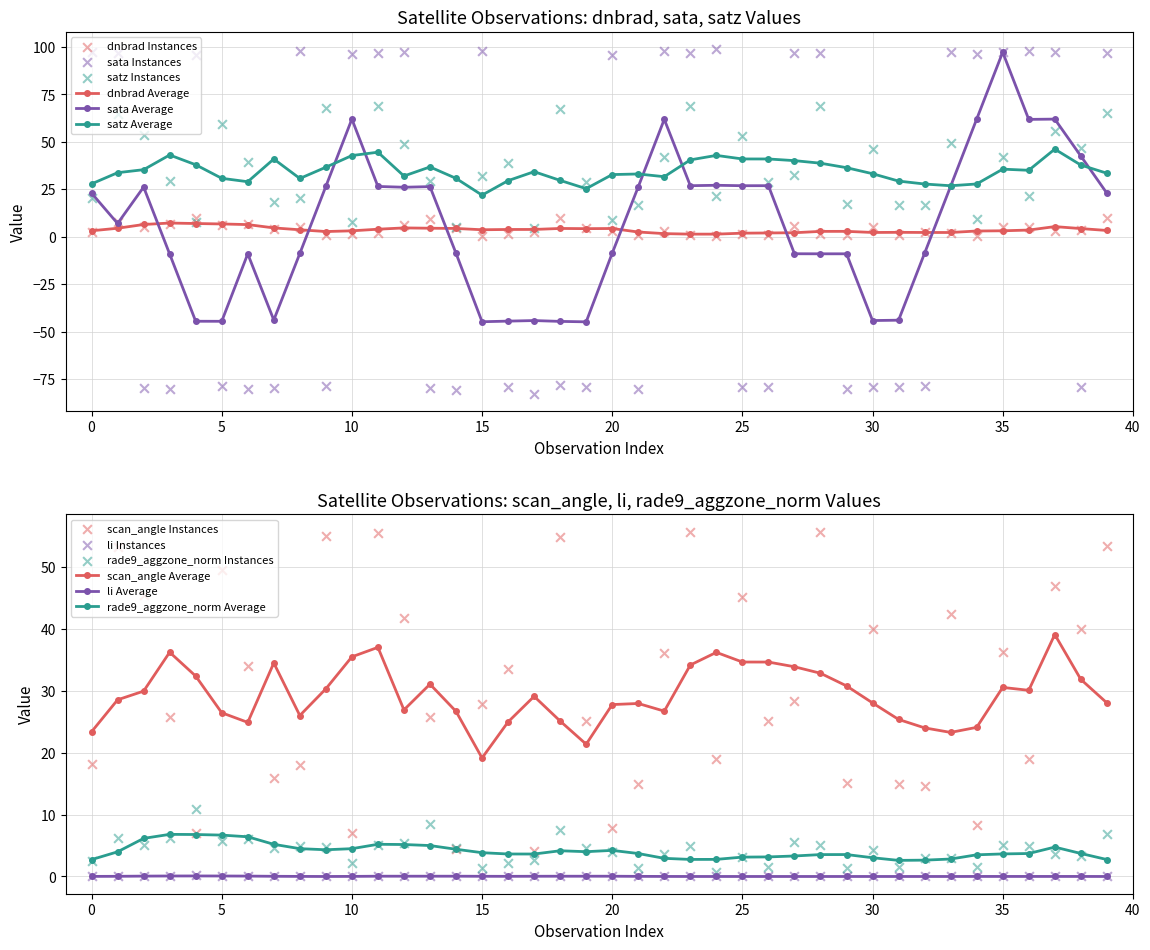

Which series has the largest total across all categories?

satz